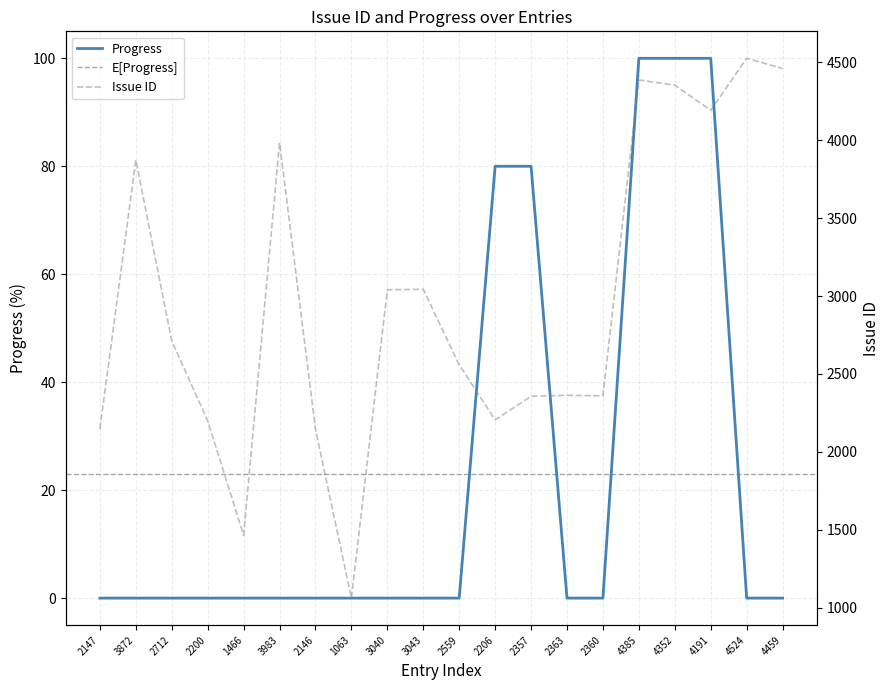

List the labels in order of Progress value, smallest first.

2147, 3872, 2712, 2200, 1466, 3983, 2146, 1063, 3040, 3043, 2559, 2363, 2360, 4524, 4459, 2206, 2357, 4385, 4352, 4191